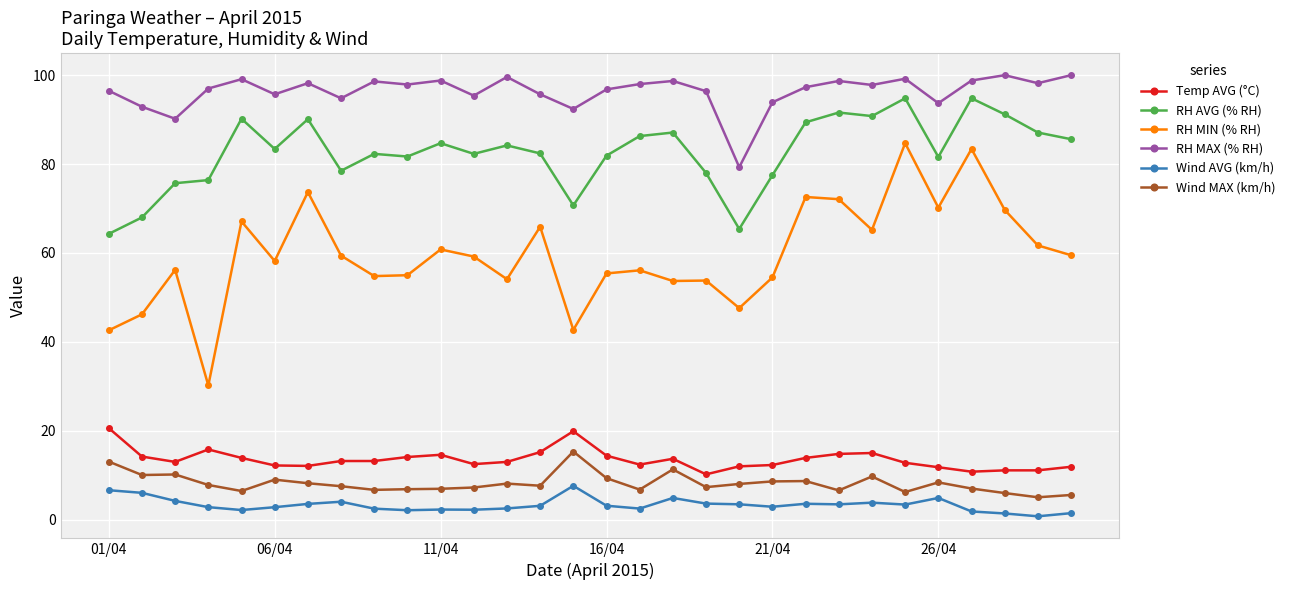

What is the maximum value for Wind AVG (km/h)?

7.6